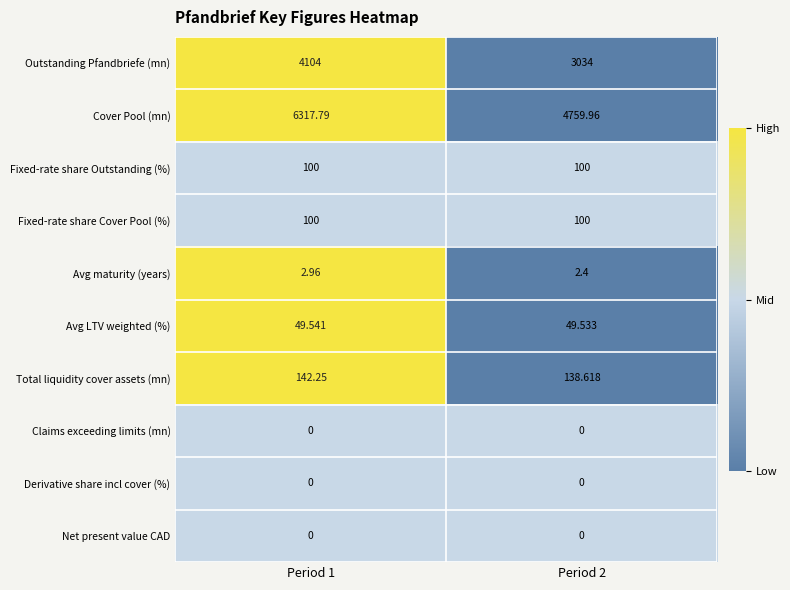

Which series has the largest range (max minus min)?

Cover Pool (mn)